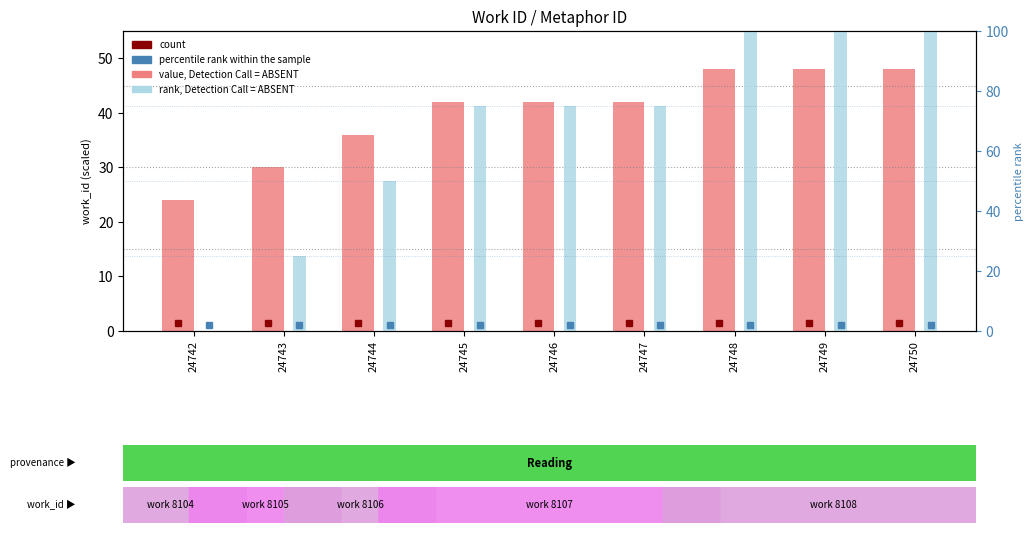

At which label is value, Detection Call = ABSENT closest to 36?

24744